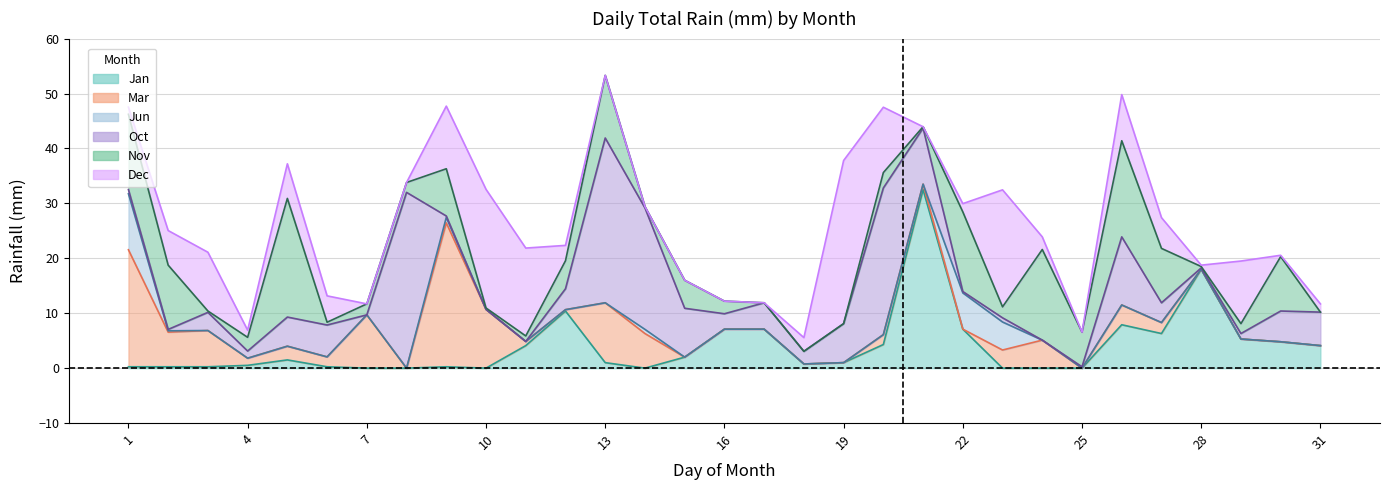

What are all the series names shown in the legend?

Jan, Mar, Jun, Oct, Nov, Dec